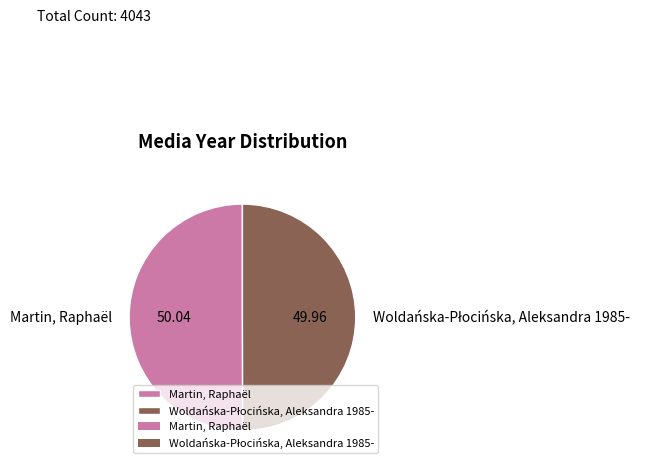

To the nearest percent, what is the combined percentage of Martin, Raphaël and Woldańska-Płocińska, Aleksandra 1985-?

100%